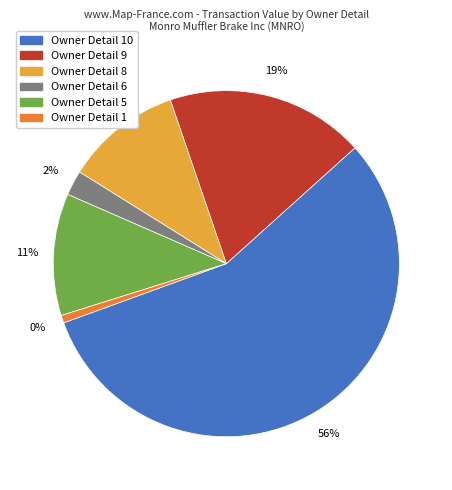

Do 7 and 21 together represent more than half of the pie?

No